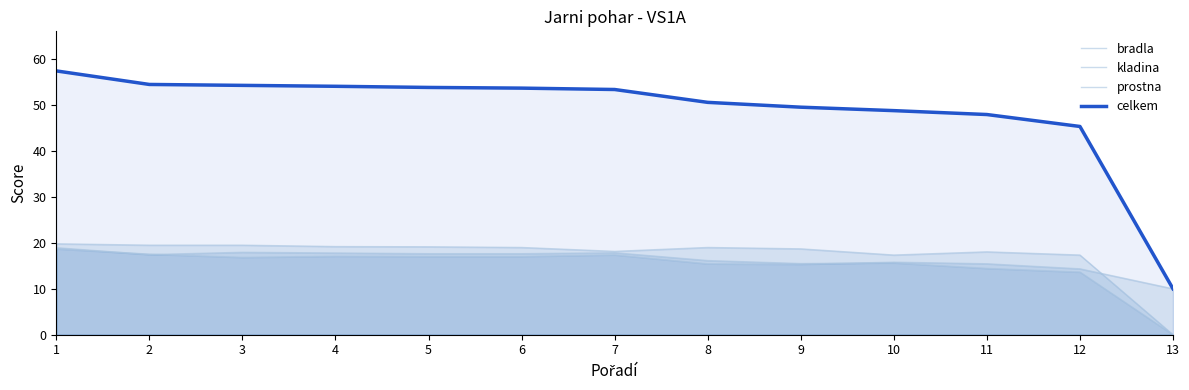

Which category has the highest value across all series?

1